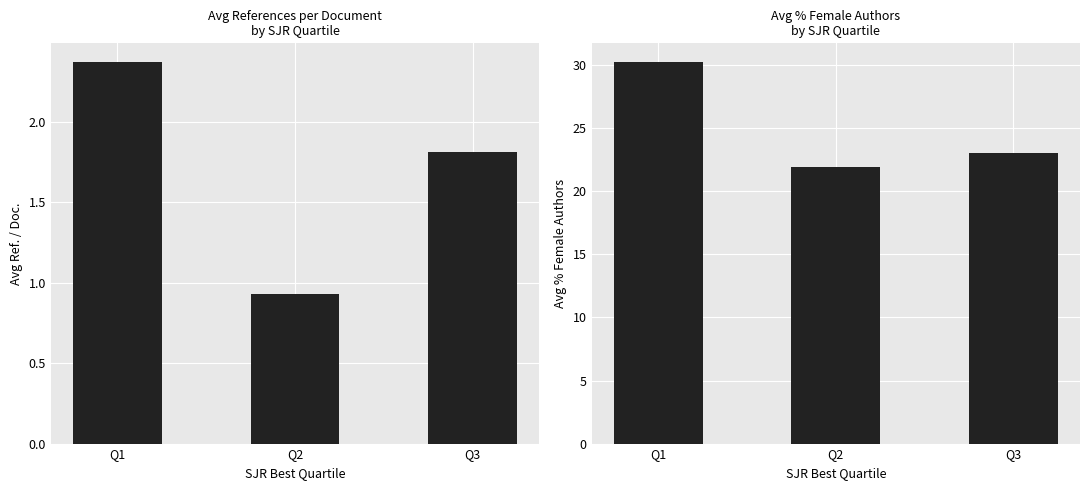

What is the sum of the Avg Ref. / Doc. values at Q3 and Q2?

2.7